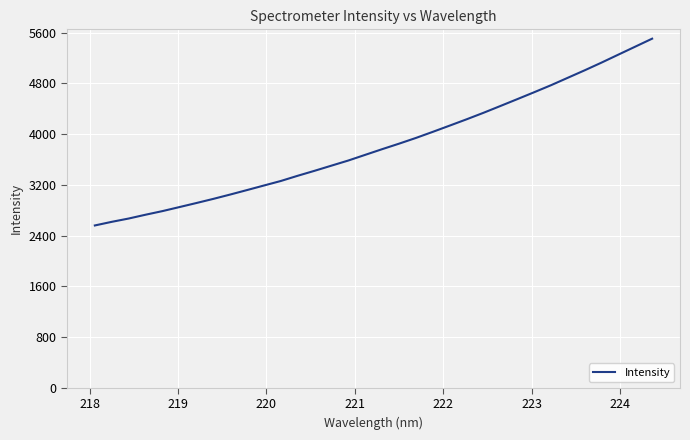

What is the difference between the maximum and minimum values?

2945.0